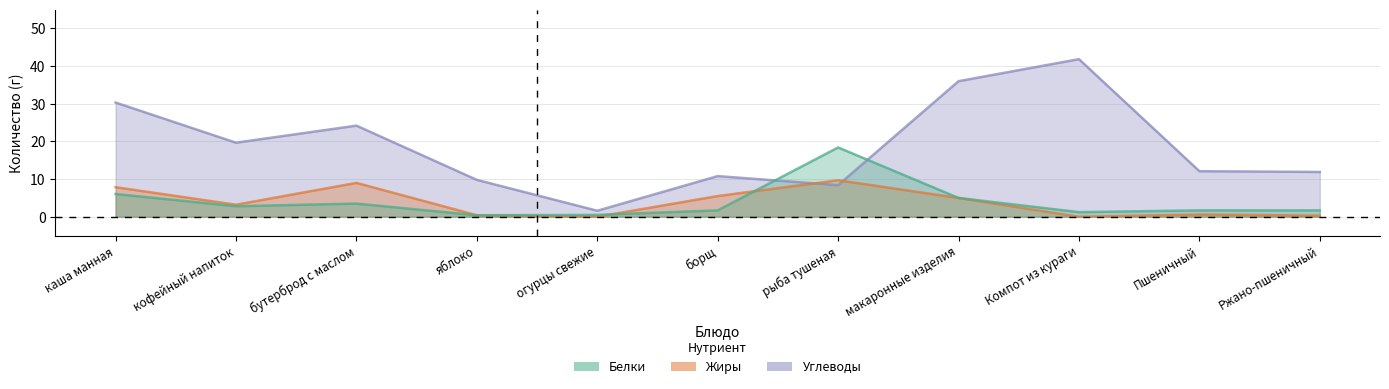

Reading right to left, transcribe all the data shown in this chart.

Белки: Ржано-пшеничный=1.7	Пшеничный=1.7	Компот из кураги=1.2	макаронные изделия=5.0	рыба тушеная=18.4	борщ=1.7	огурцы свежие=0.5	яблоко=0.4	бутерброд с маслом=3.5	кофейный напиток=2.8	каша манная=6.0
Жиры: Ржано-пшеничный=0.3	Пшеничный=0.6	Компот из кураги=0.0	макаронные изделия=5.0	рыба тушеная=9.7	борщ=5.5	огурцы свежие=0.0	яблоко=0.4	бутерброд с маслом=9.0	кофейный напиток=3.2	каша манная=7.8
Углеводы: Ржано-пшеничный=11.9	Пшеничный=12.1	Компот из кураги=41.9	макаронные изделия=36.0	рыба тушеная=8.4	борщ=10.8	огурцы свежие=1.6	яблоко=9.8	бутерброд с маслом=24.2	кофейный напиток=19.7	каша манная=30.3